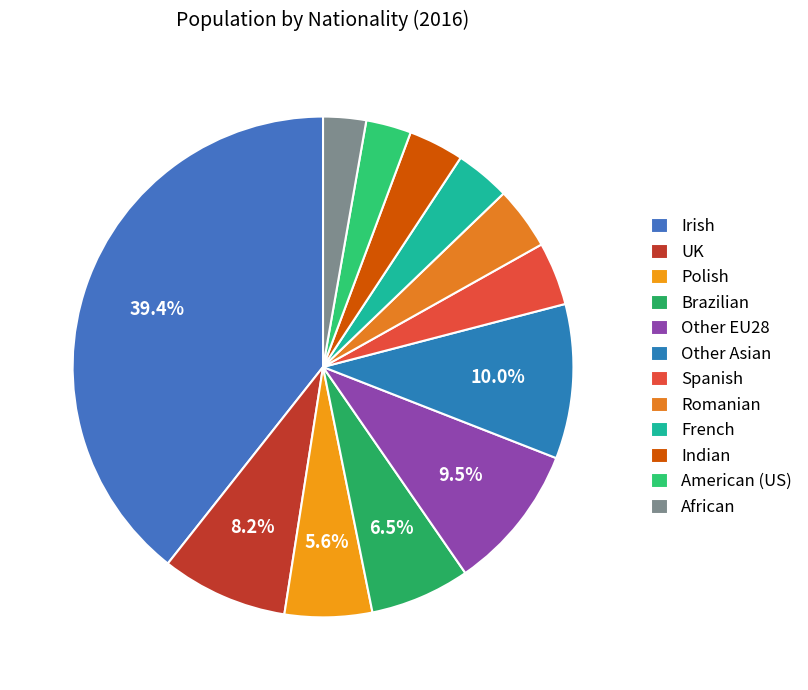

Is it true that French is 1% of the pie?

False